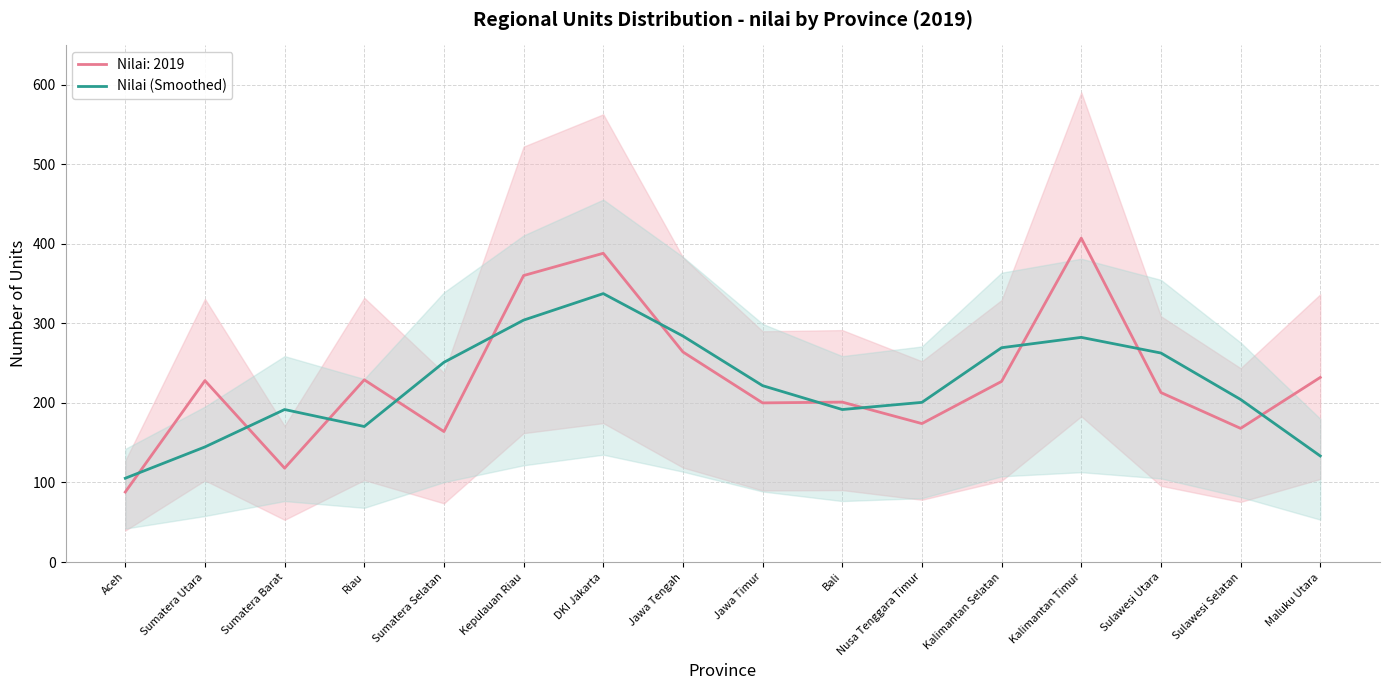

What is the maximum value shown in the chart?

337.3